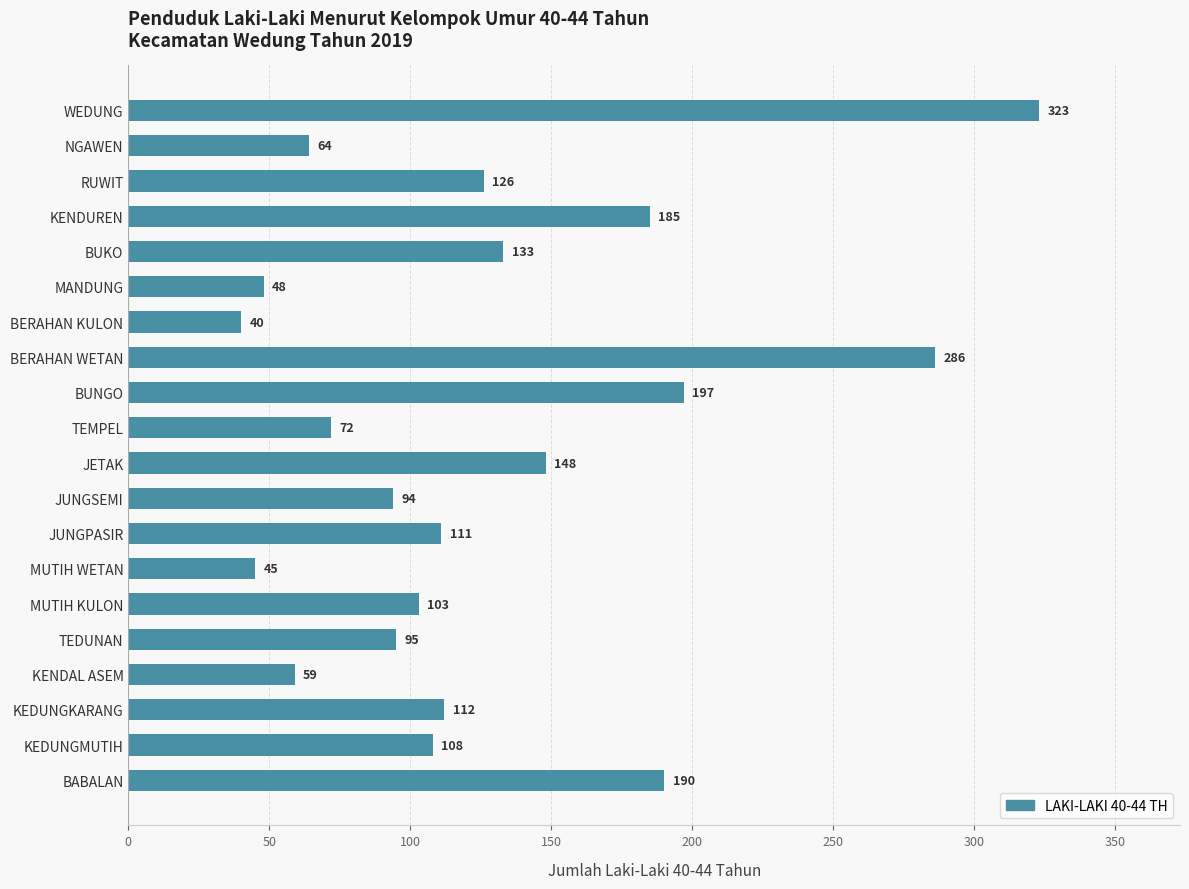

Reading top to bottom, extract all data points from this chart.

323	64	126	185	133	48	40	286	197	72	148	94	111	45	103	95	59	112	108	190